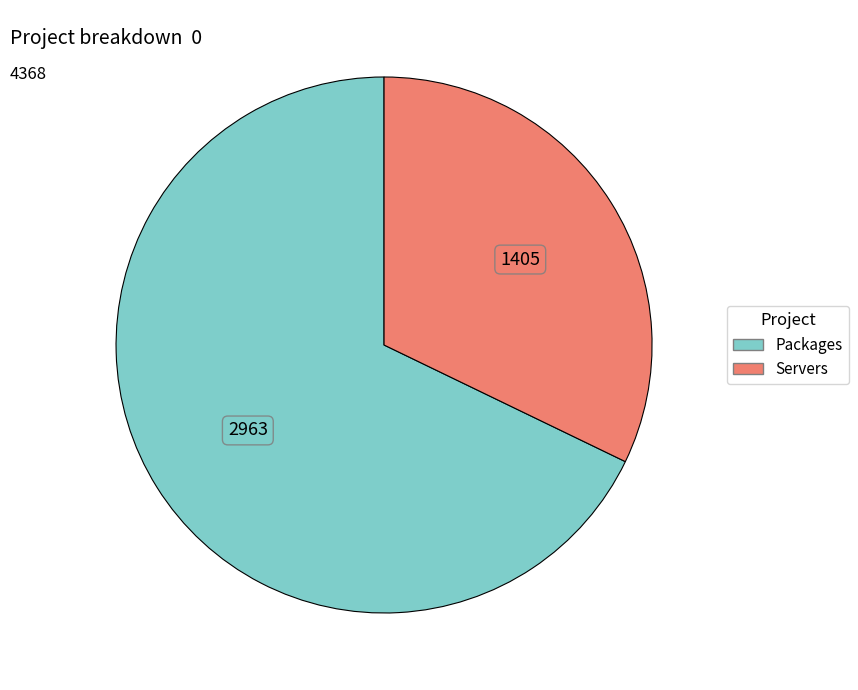

Does any single category account for the majority?

Yes